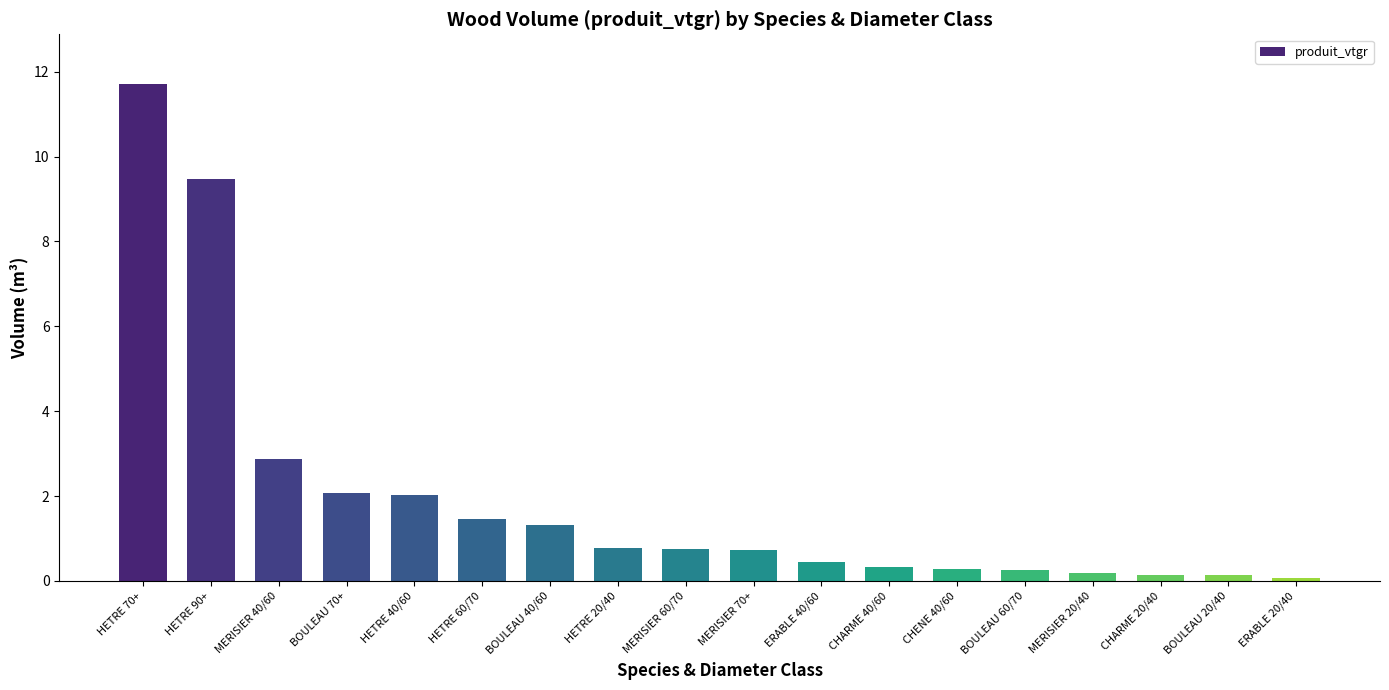

What position from the right is MERISIER 20/40?

4